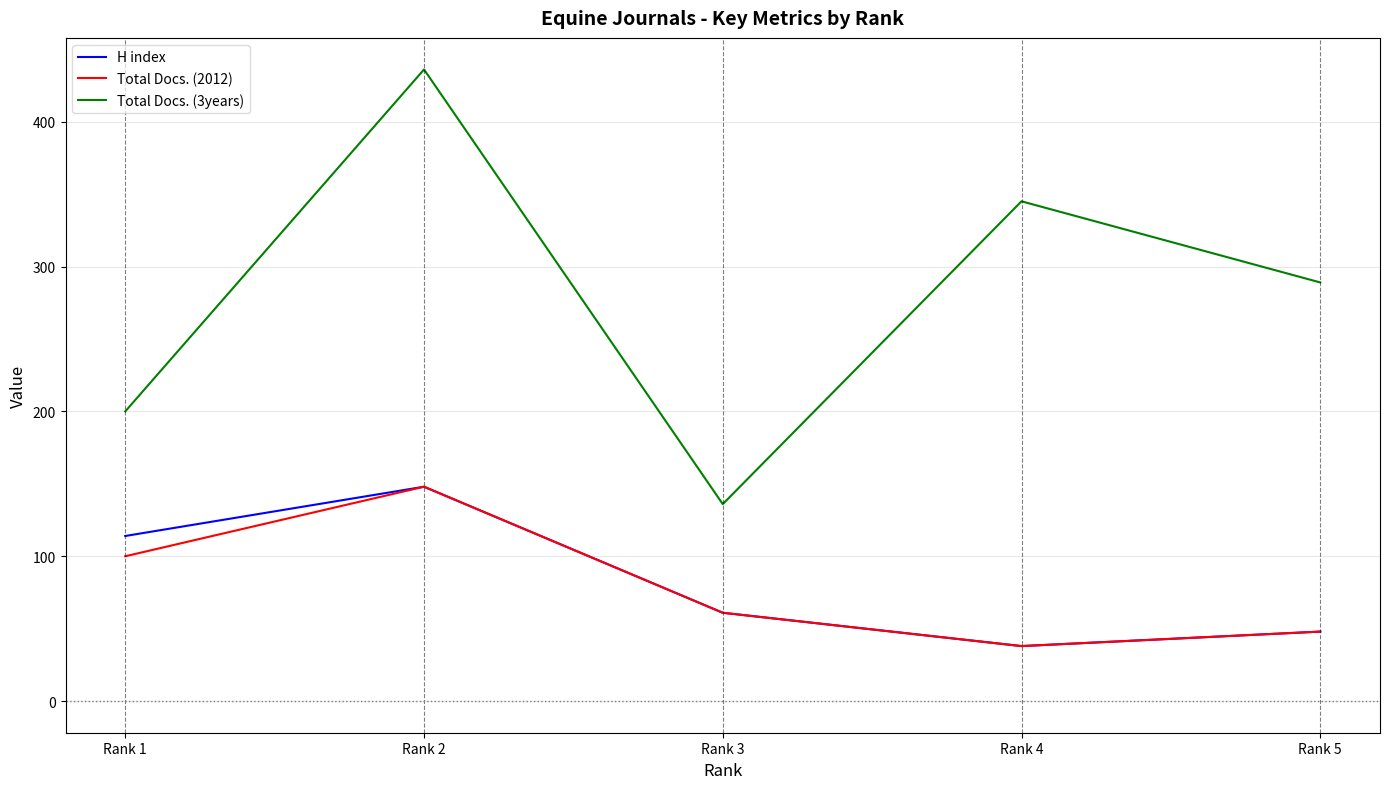

True or false: Total Docs. (3years) and H index cross at least once.

False